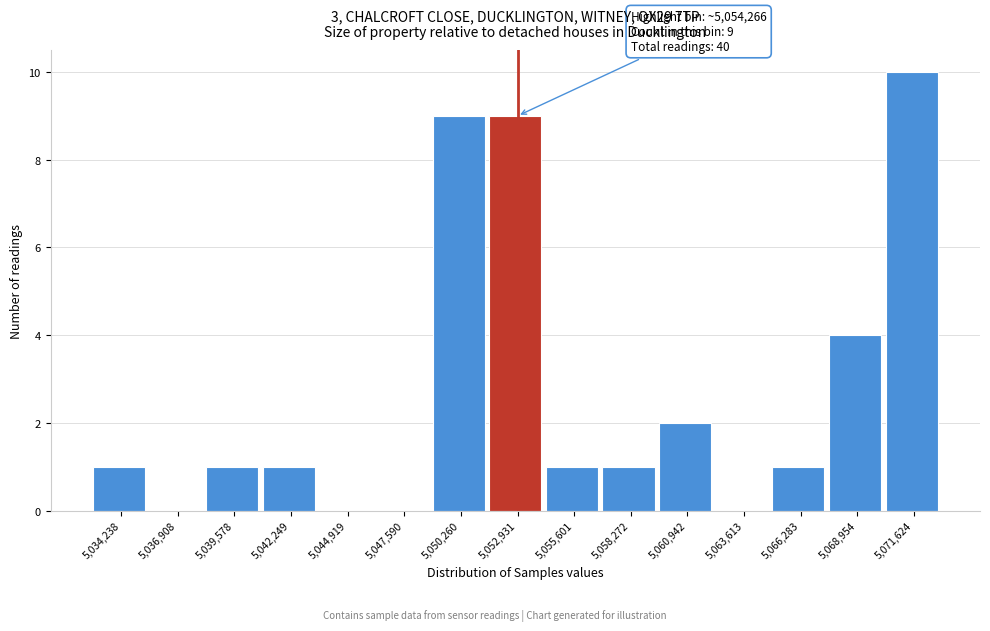

Reading left to right, extract all data points from this chart.

5,034,238=1	5,036,908=0	5,039,578=1	5,042,249=1	5,044,919=0	5,047,590=0	5,050,260=9	5,052,931=9	5,055,601=1	5,058,272=1	5,060,942=2	5,063,613=0	5,066,283=1	5,068,954=4	5,071,624=10